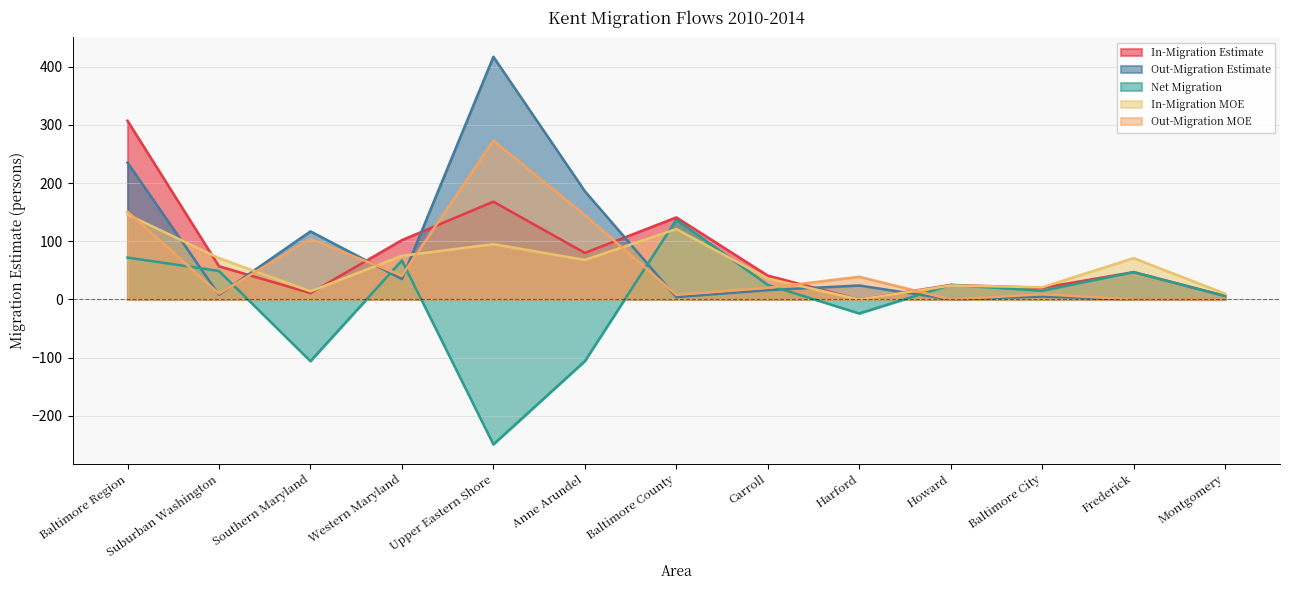

How many lines are shown in the chart?

5